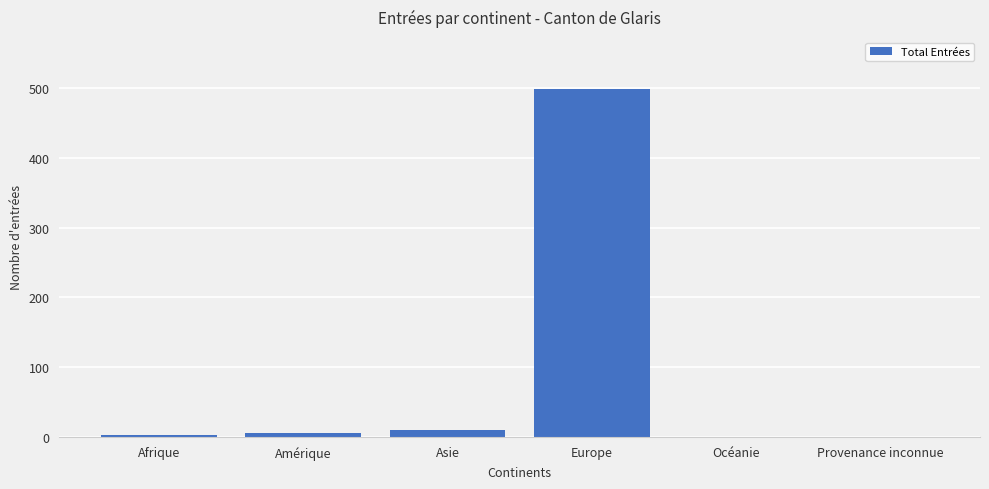

What is the difference between the values at Asie and Océanie?

10